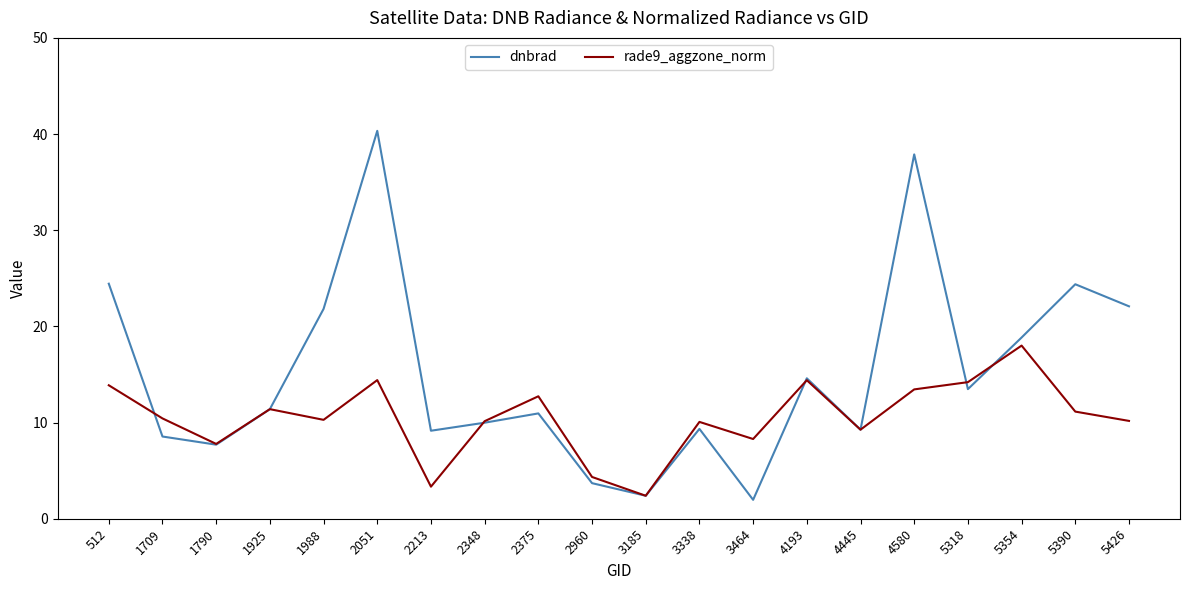

Rank the series by their maximum value, from highest to lowest.

dnbrad, rade9_aggzone_norm